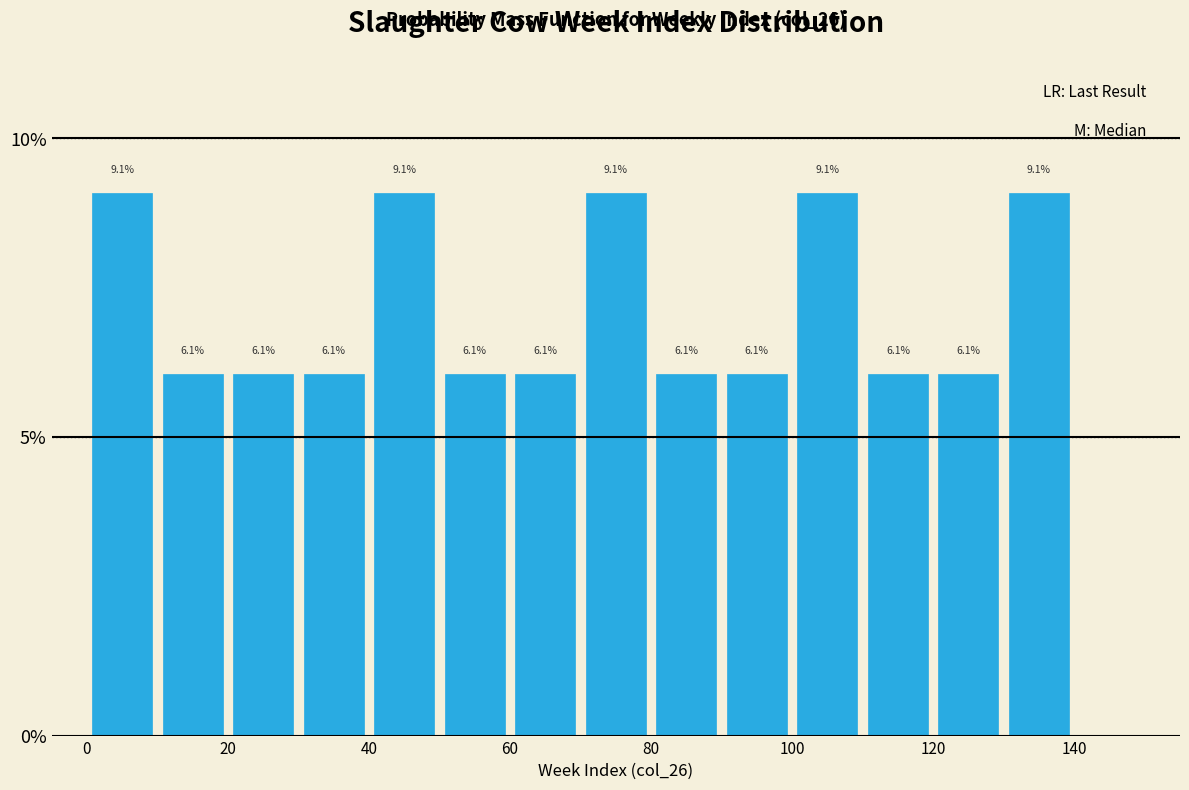

What is the height of the bar covering 60 to 70 on the x-axis?

6.1